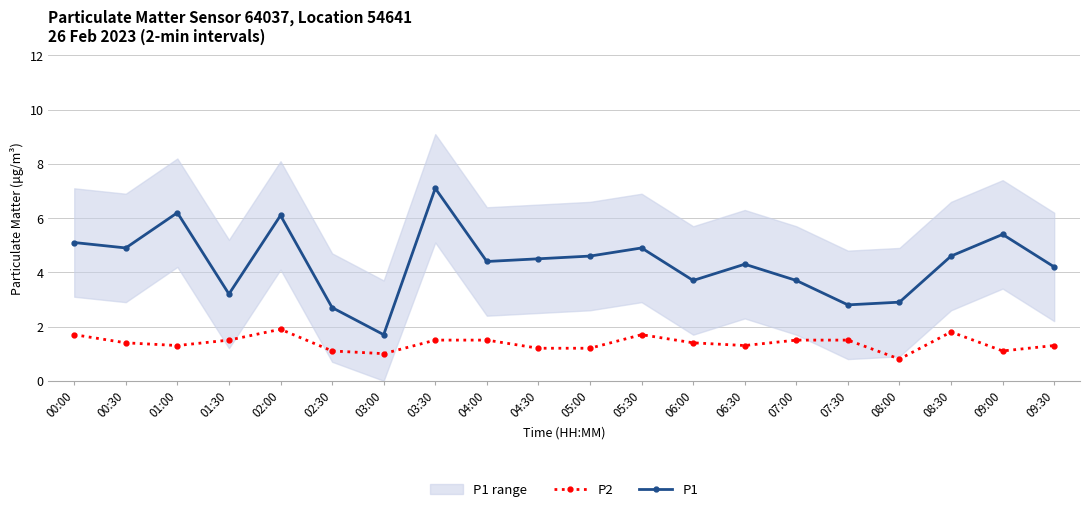

What is the average value of the P2 series?

1.4